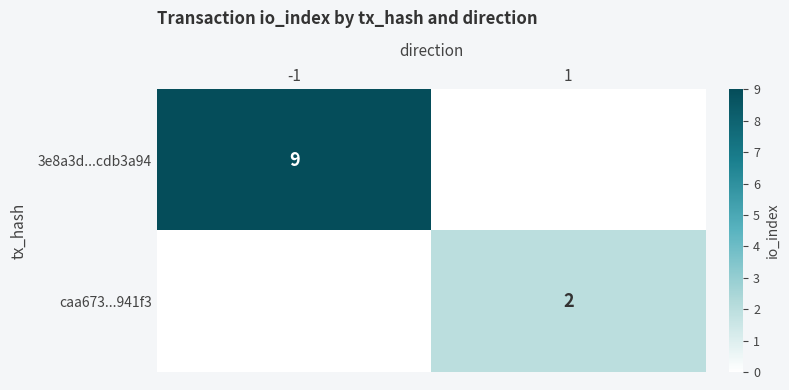

Is the value of caa673...941f3 at 1 greater than the value of 3e8a3d...cdb3a94 at -1?

No